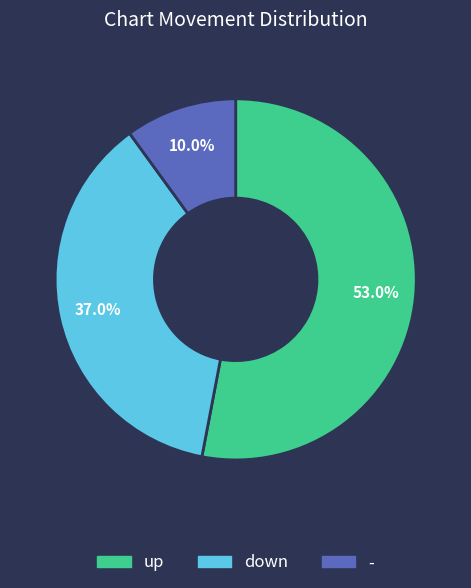

Between down and -, which is larger?

down